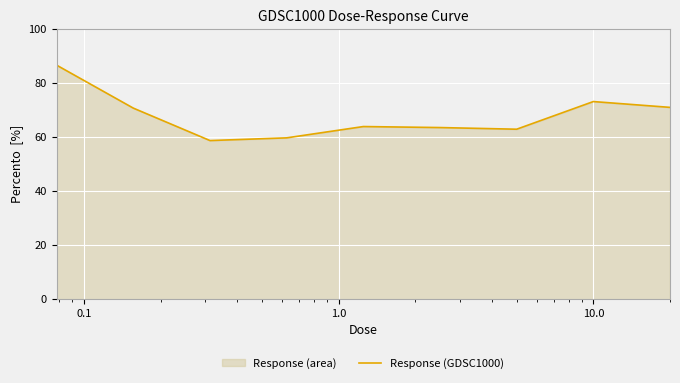

Reading right to left, transcribe all the data shown in this chart.

71.0	73.2	62.9	63.6	63.9	59.7	58.7	70.8	86.7